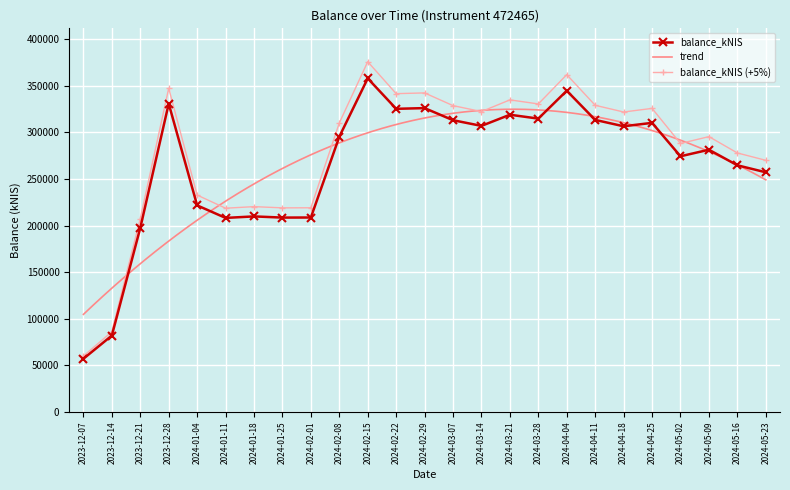

Approximately how many times larger is the value at 2023-12-07 compared to 2024-01-18?

0.3